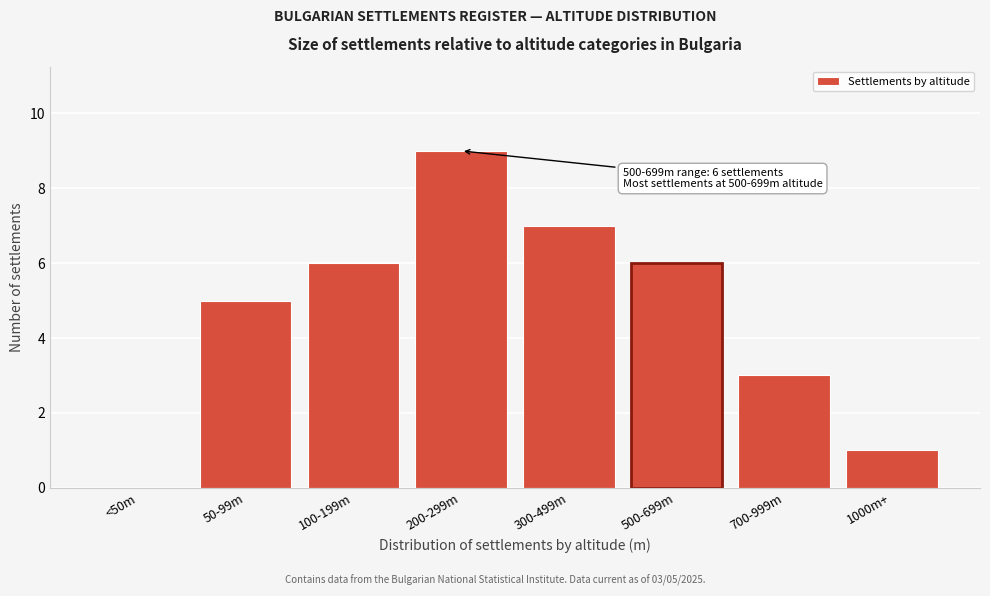

Reading left to right, what are all the values shown in this chart?

<50m=0	50-99m=5	100-199m=6	200-299m=9	300-499m=7	500-699m=6	700-999m=3	1000m+=1